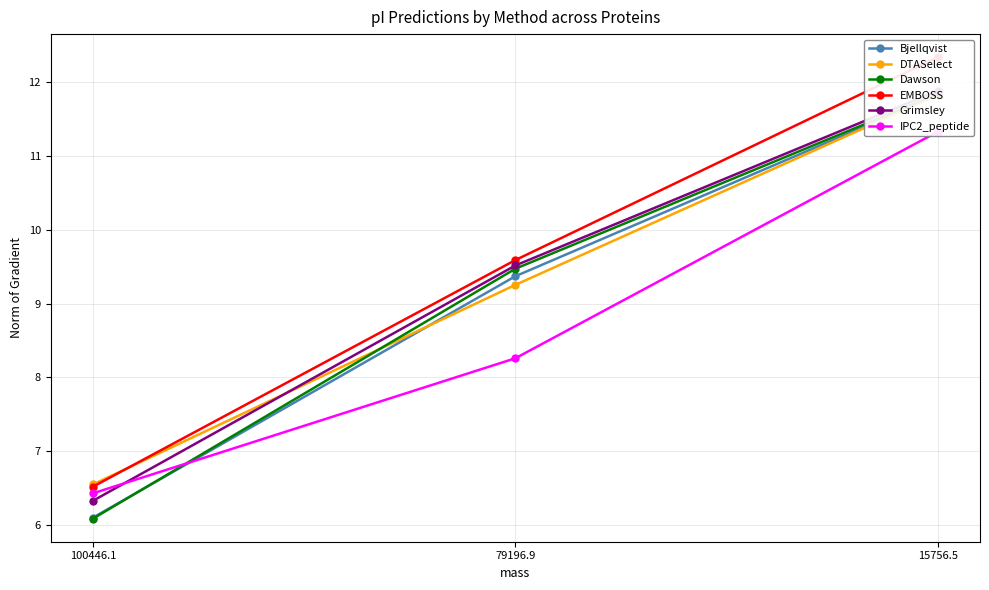

The IPC2_peptide series shows 19.9 at 15756.5. True or false?

False